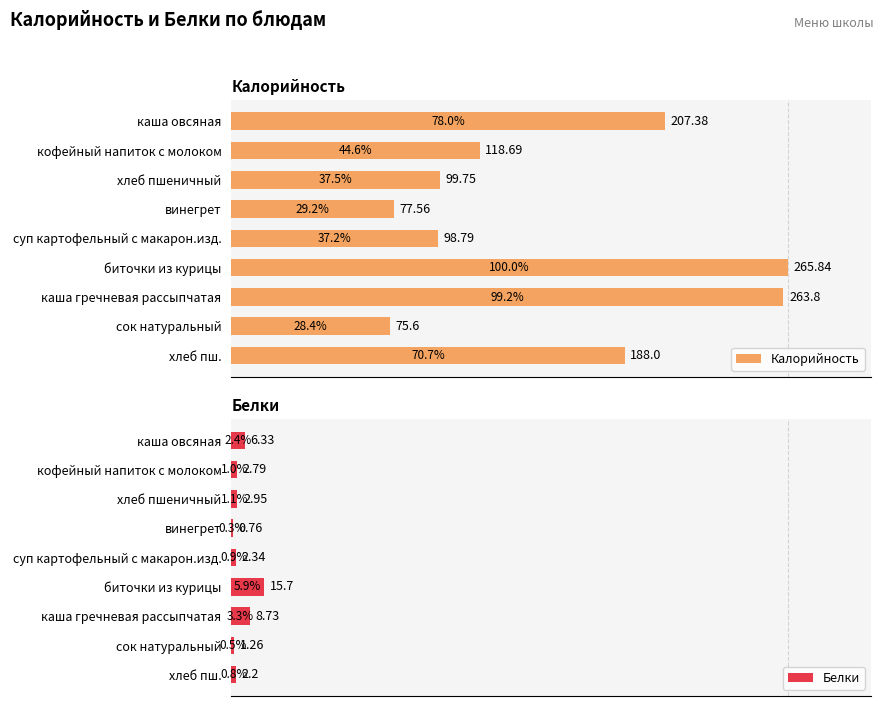

At which label does Белки reach its peak?

биточки из курицы